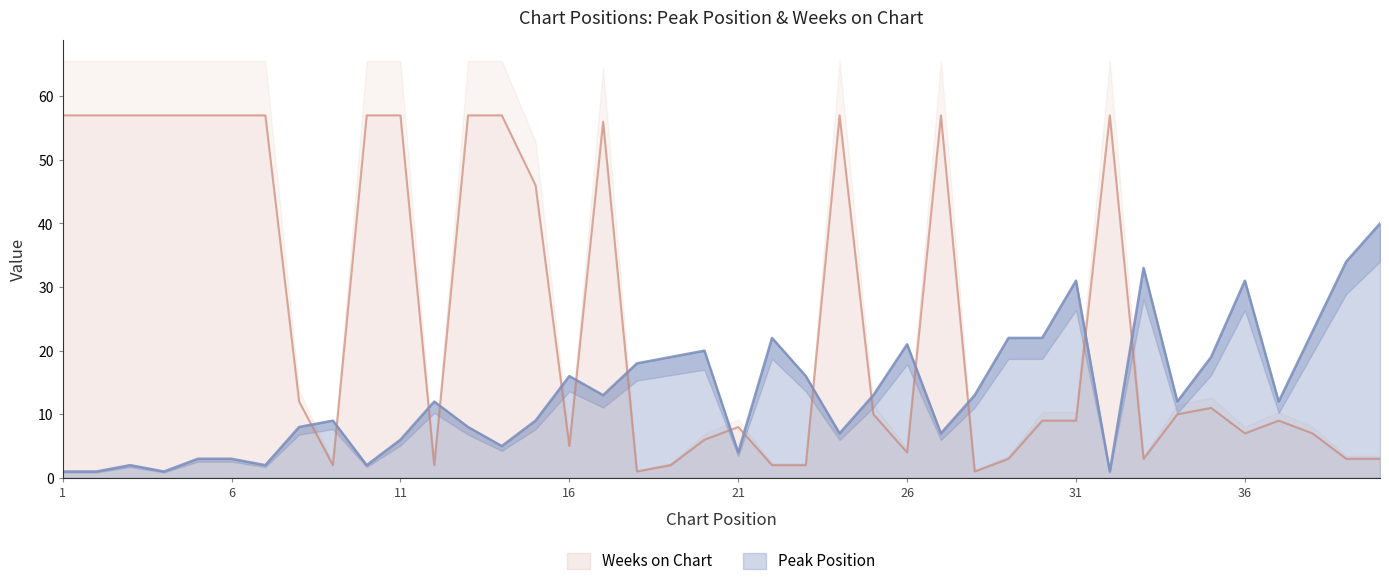

Reading right to left, what are all the values shown in this chart?

Peak Position: 40=40	39=34	38=23	37=12	36=31	35=19	34=12	33=33	32=1	31=31	30=22	29=22	28=13	27=7	26=21	25=13	24=7	23=16	22=22	21=4	20=20	19=19	18=18	17=13	16=16	15=9	14=5	13=8	12=12	11=6	10=2	9=9	8=8	7=2	6=3	5=3	4=1	3=2	2=1	1=1
Weeks on Chart: 40=3	39=3	38=7	37=9	36=7	35=11	34=10	33=3	32=57	31=9	30=9	29=3	28=1	27=57	26=4	25=10	24=57	23=2	22=2	21=8	20=6	19=2	18=1	17=56	16=5	15=46	14=57	13=57	12=2	11=57	10=57	9=2	8=12	7=57	6=57	5=57	4=57	3=57	2=57	1=57